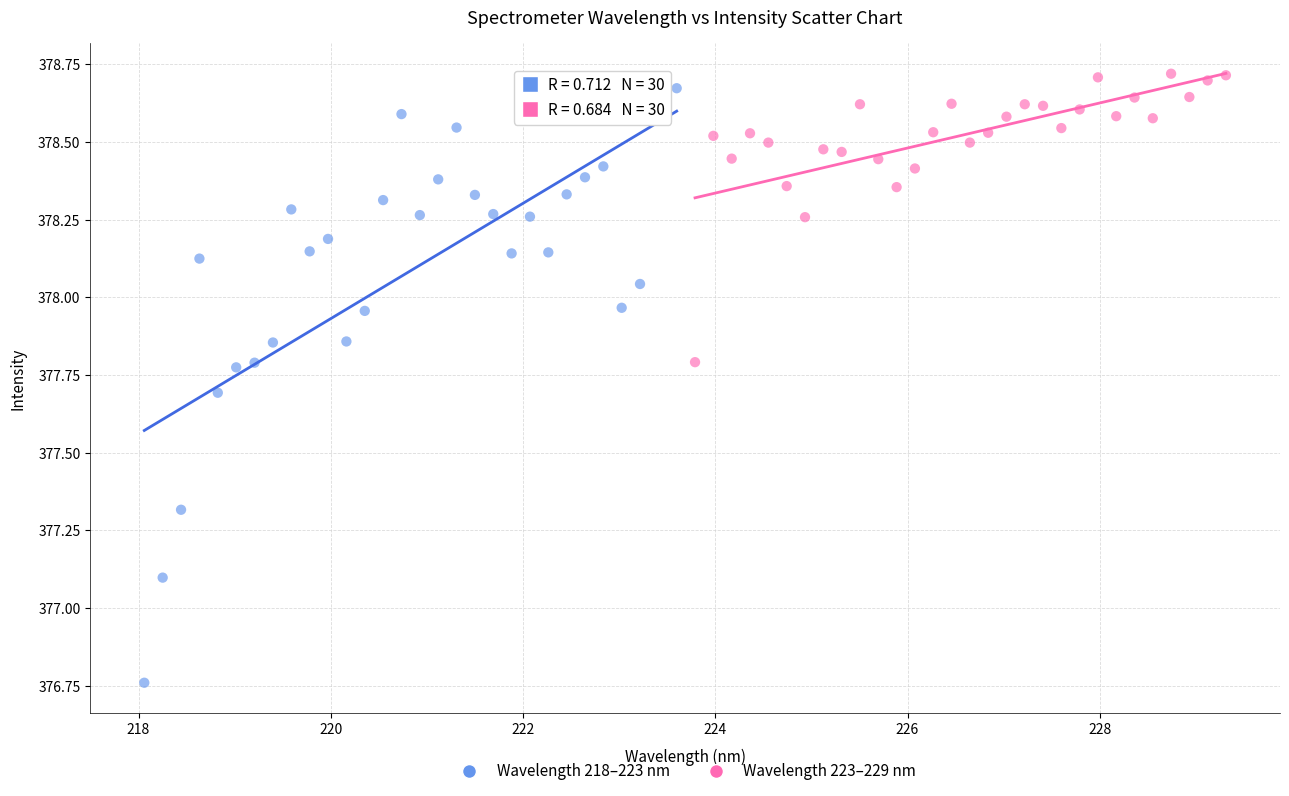

Which series contains the highest Y value?

Wavelength 223–229 nm